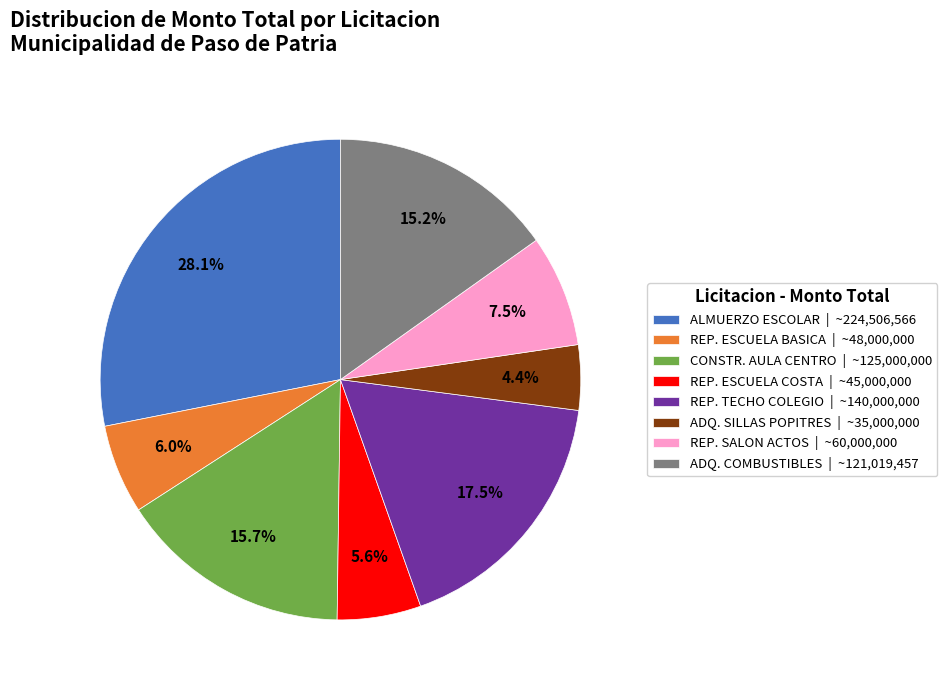

Count the number of slices in the pie.

8